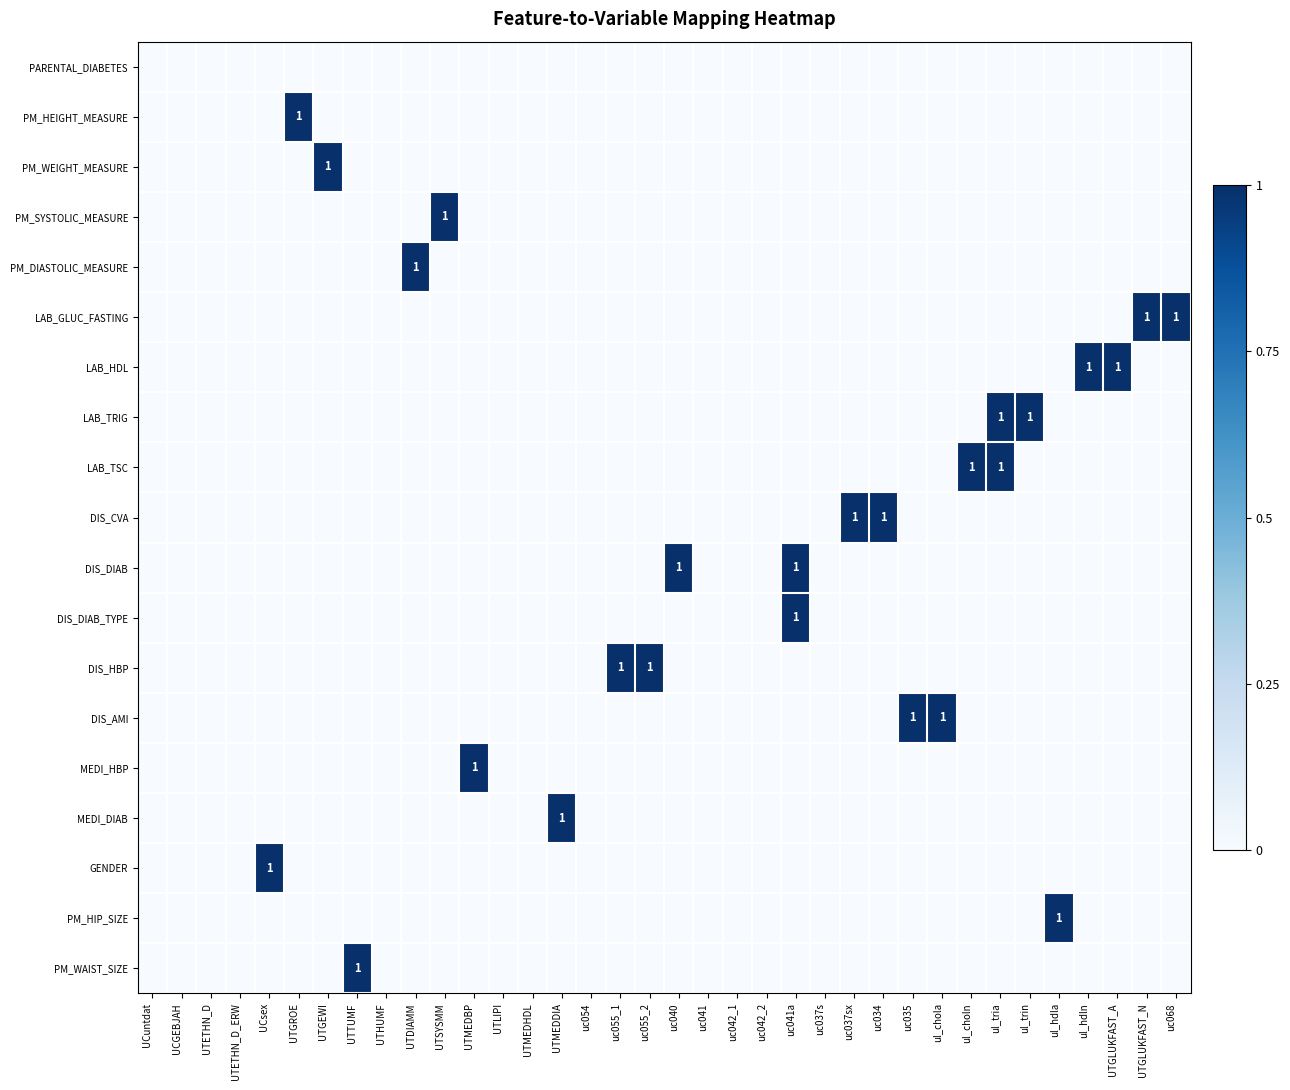

What is the difference between the highest and lowest values at UTSYSMM?

1